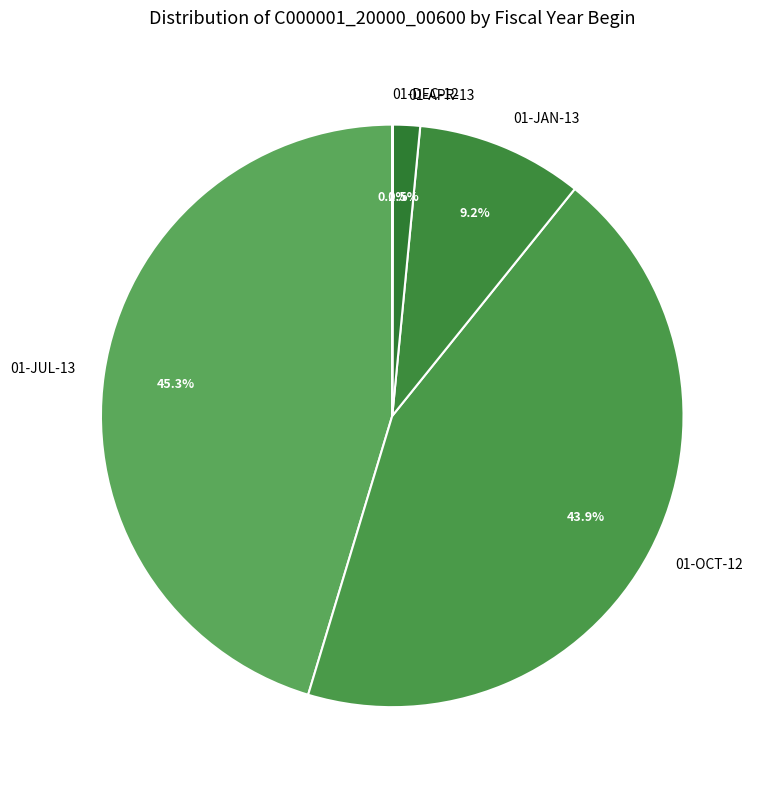

Which category has the biggest portion of the pie?

01-JUL-13